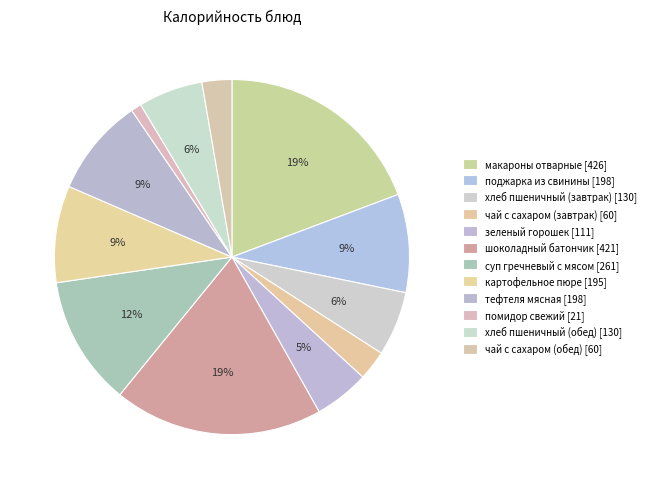

Does суп гречневый с мясом account for over 50% of the chart?

No